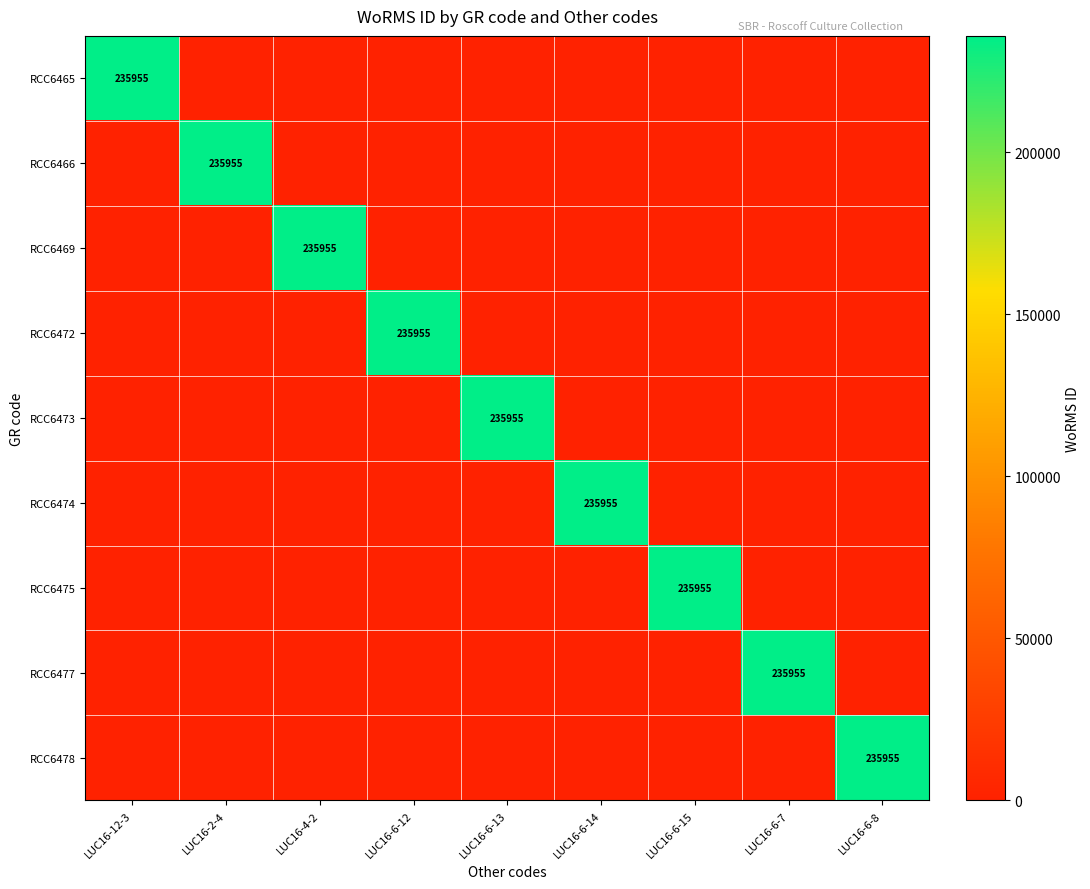

What is the sum of all RCC6472 values?

235955